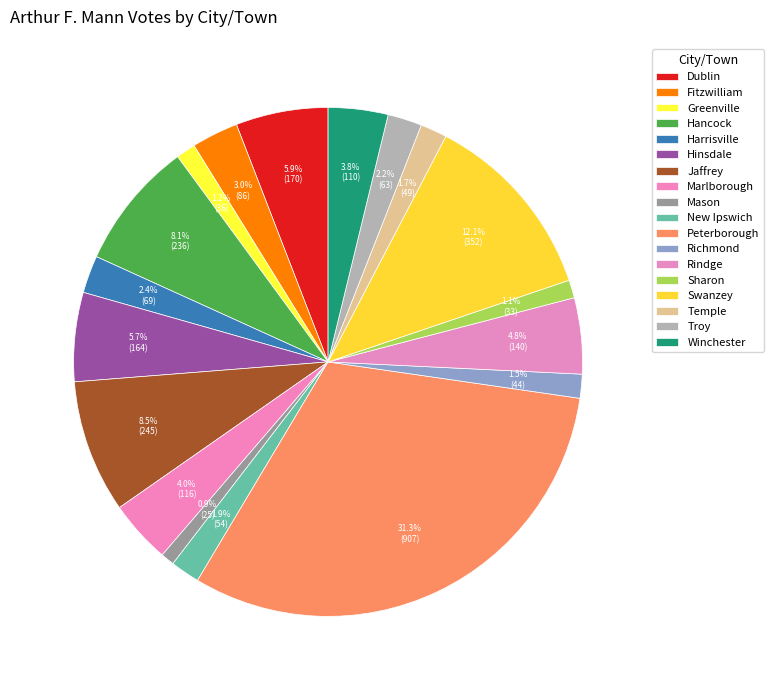

Does any single category account for the majority?

No